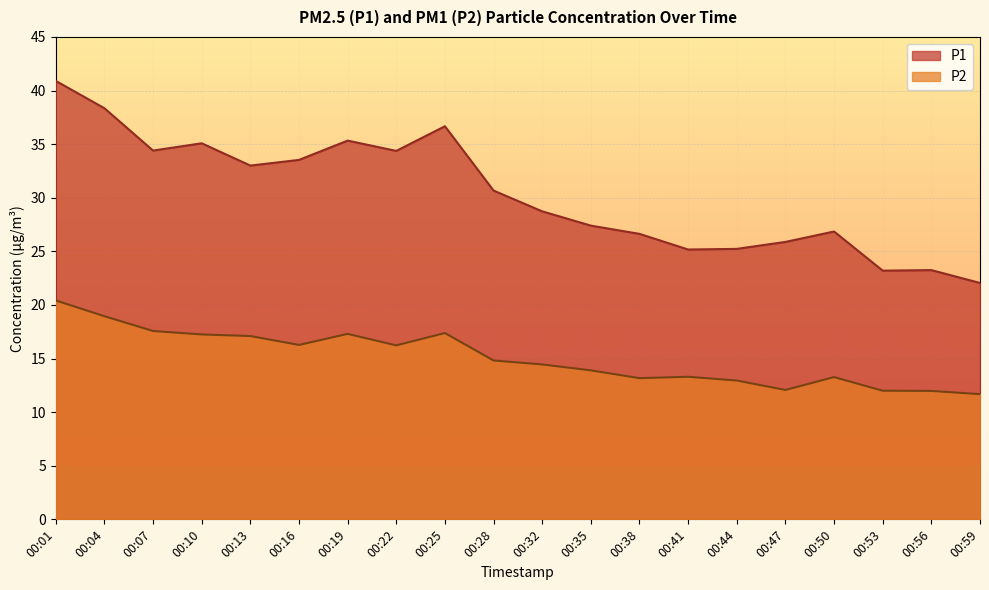

Is the value of P1 at 00:01 greater than the value of P2 at 00:32?

Yes